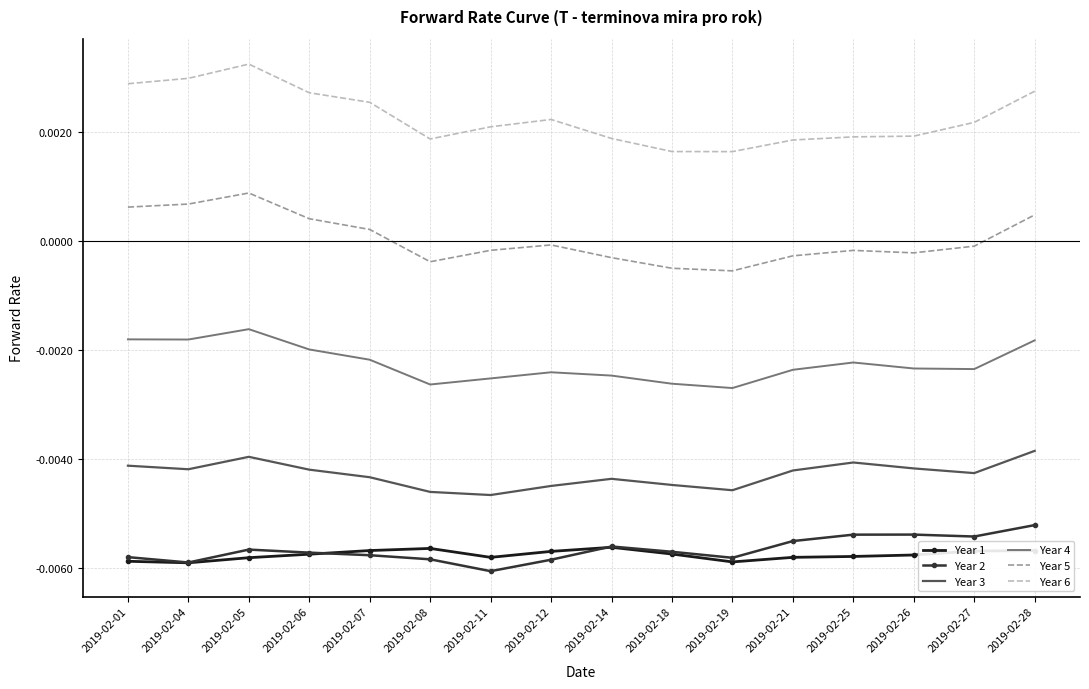

True or false: Year 5 and Year 2 cross at least once.

False